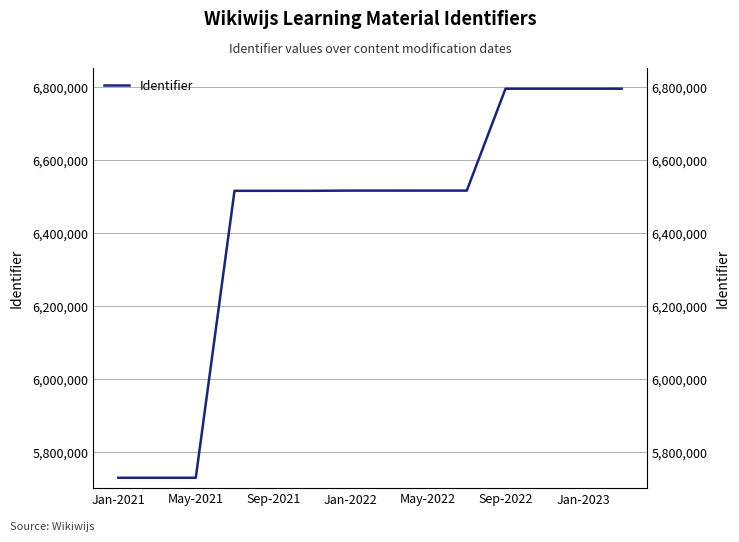

What is the greatest value displayed?

6794604